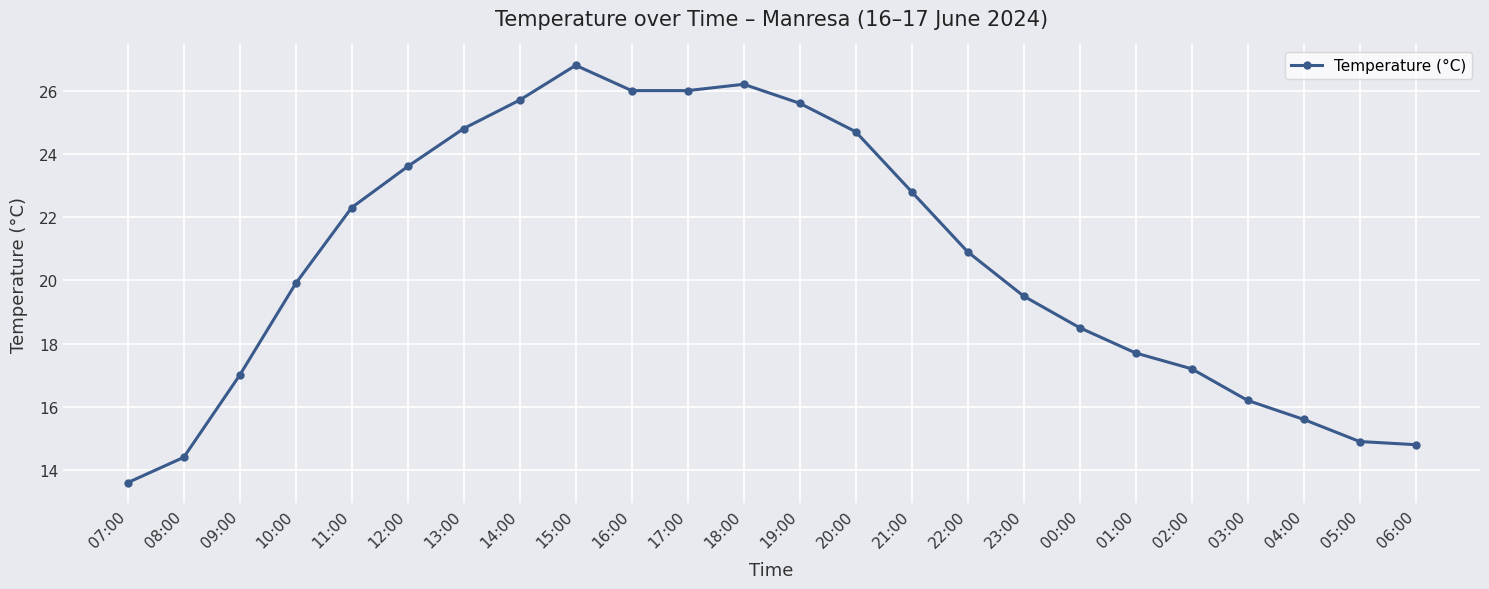

What is the change in value from 12:00 to 01:00?

-5.9